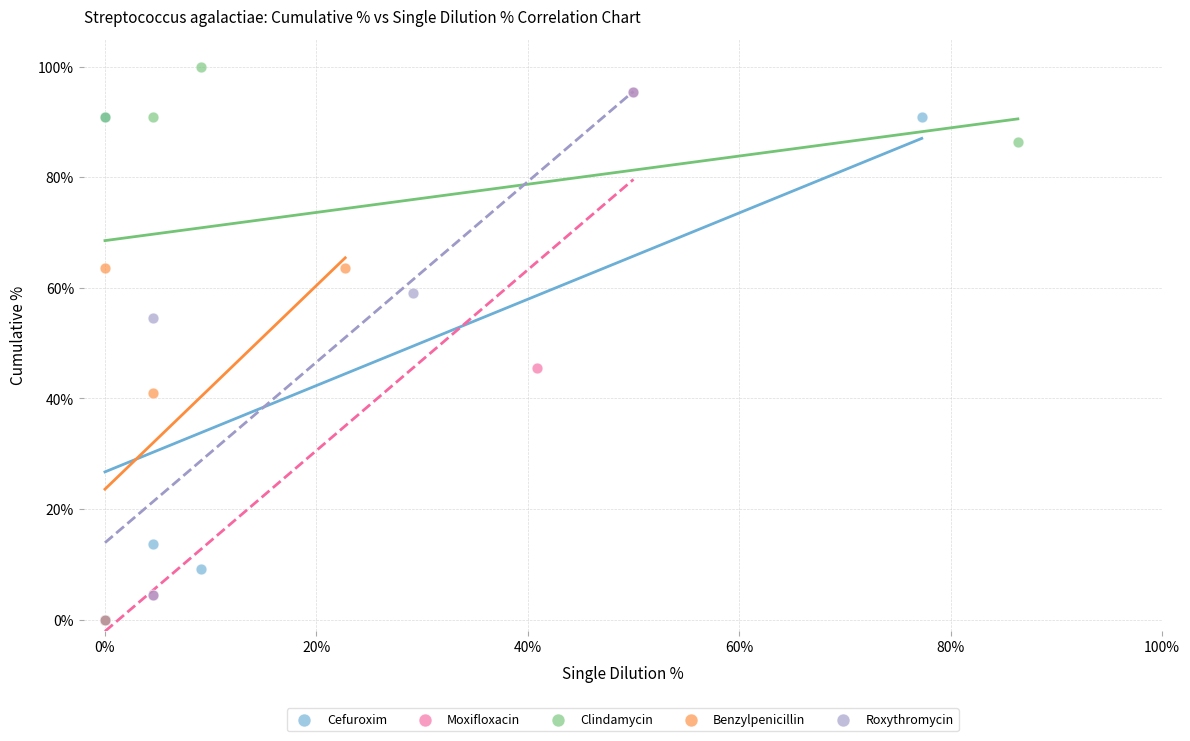

Which series contains the highest Y value?

Clindamycin